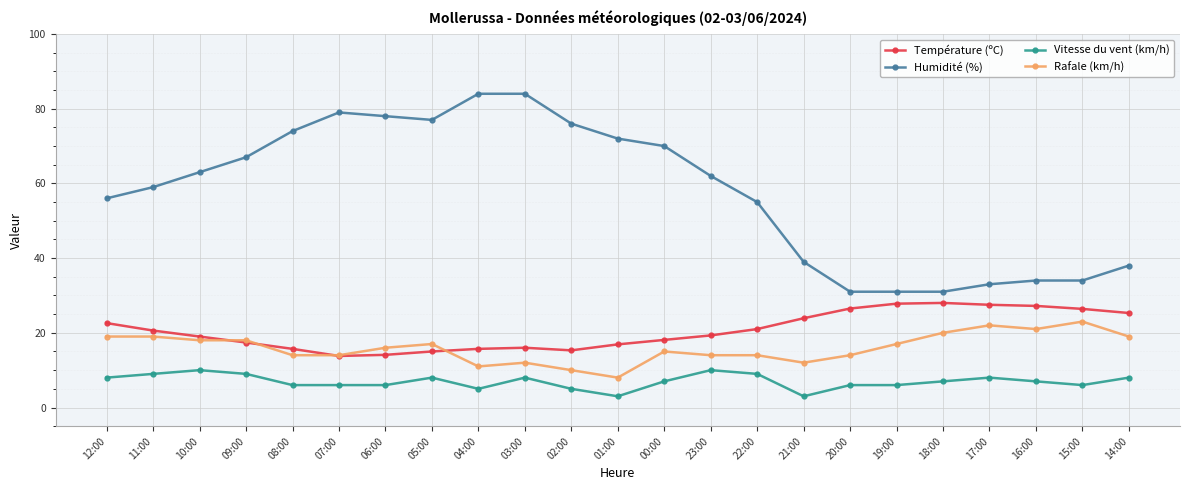

At which label does Température (ºC) first exceed 19?

12:00